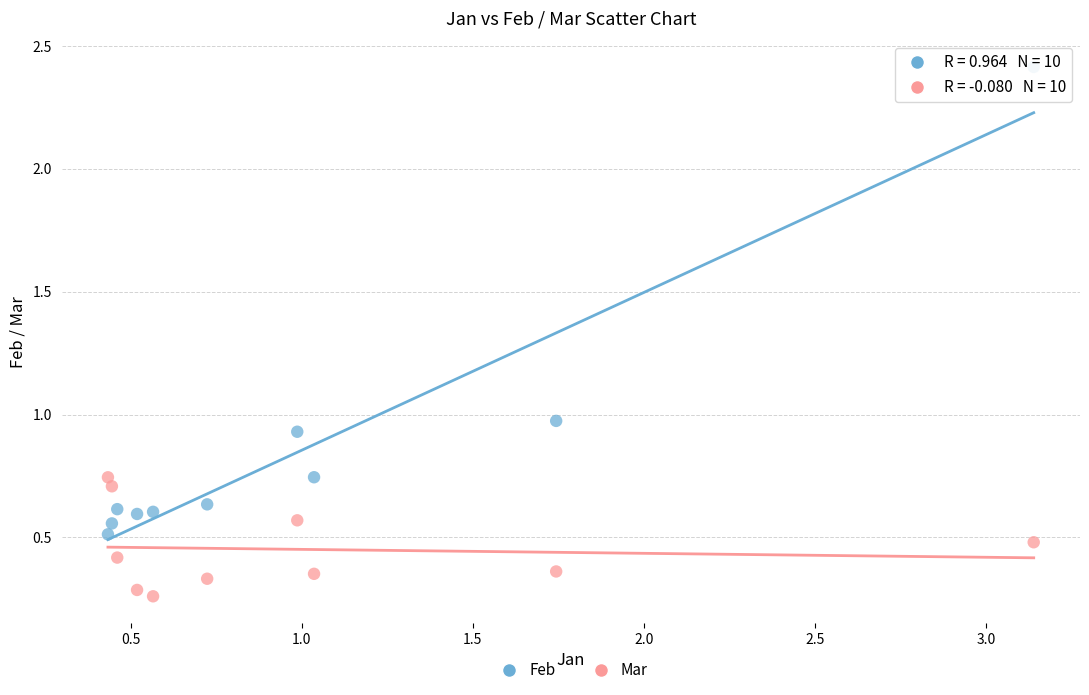

Which series reaches the minimum Y coordinate?

Mar